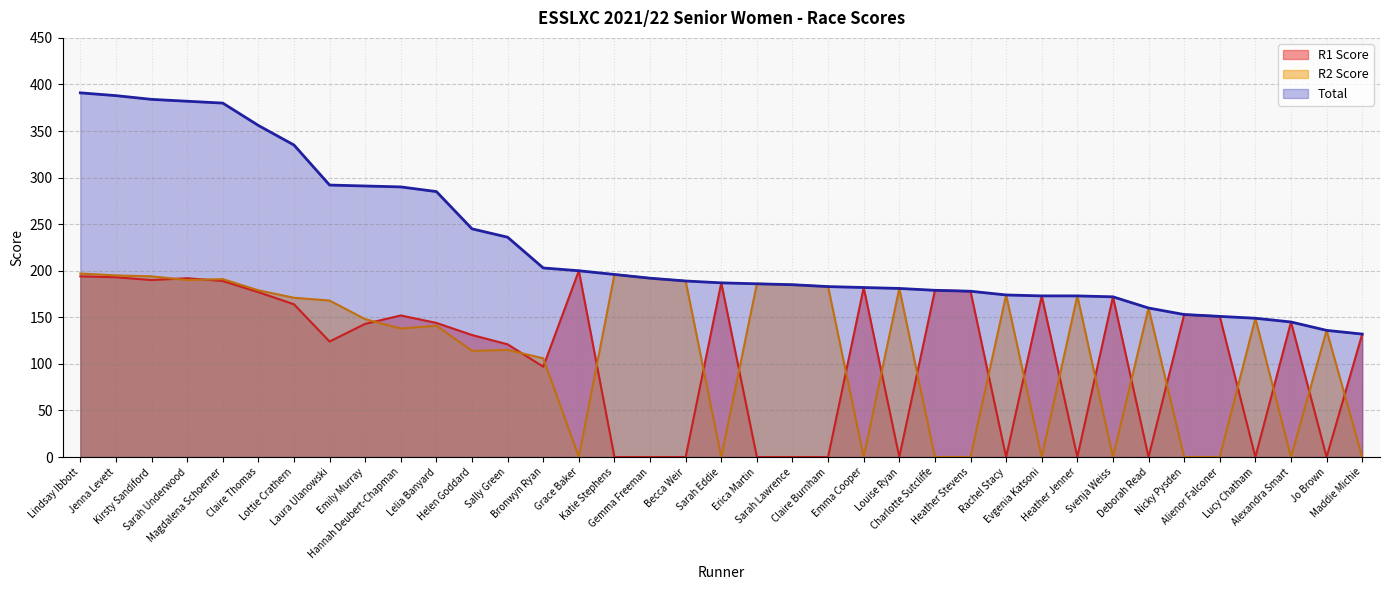

What is the value of the R2 Score point at the 6th from the left?

179